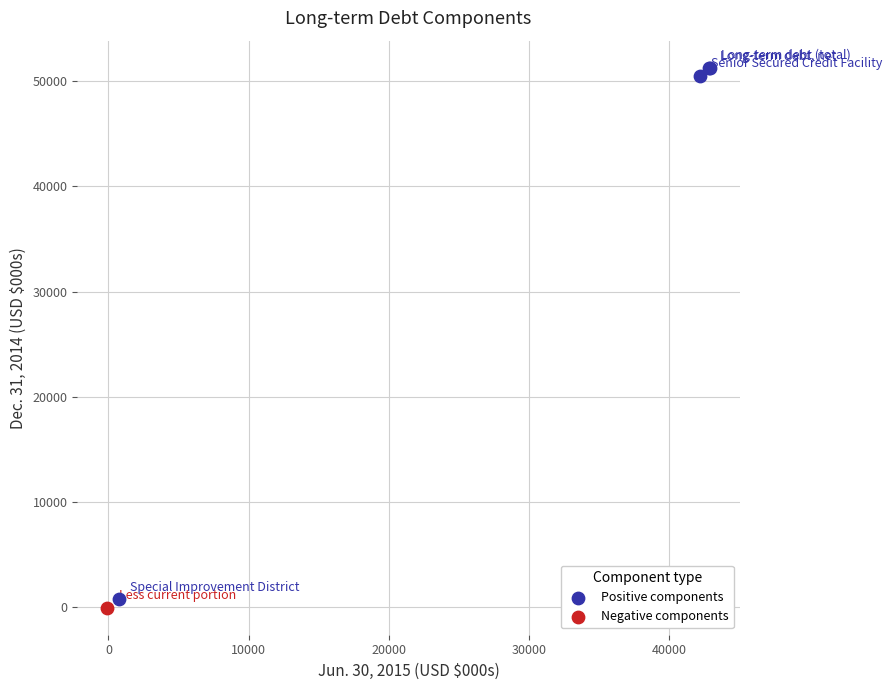

What are all the series names shown in the legend?

Positive components, Negative components